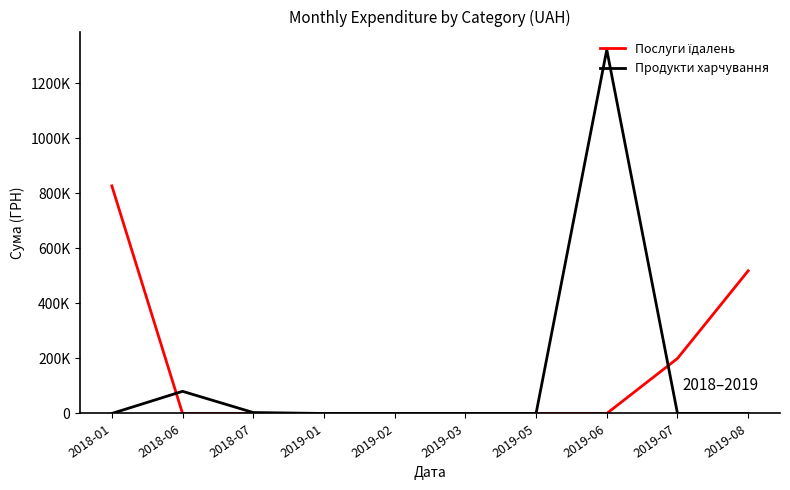

Which category has the highest value across all series?

2019-06